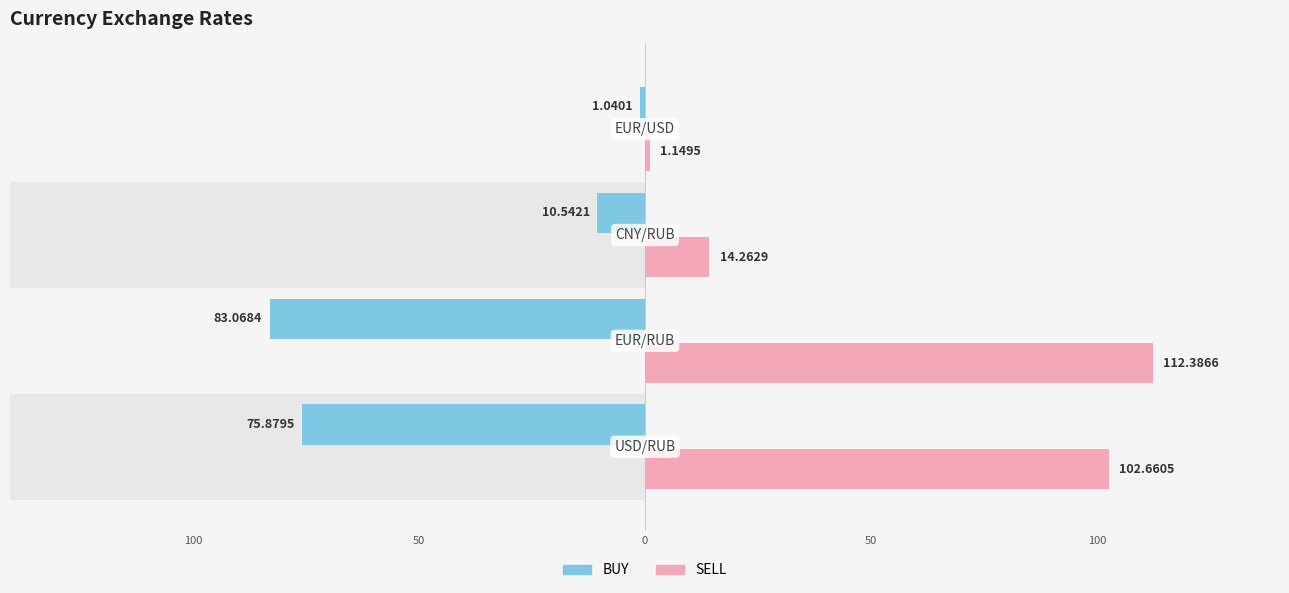

Count the number of data series in this chart.

2